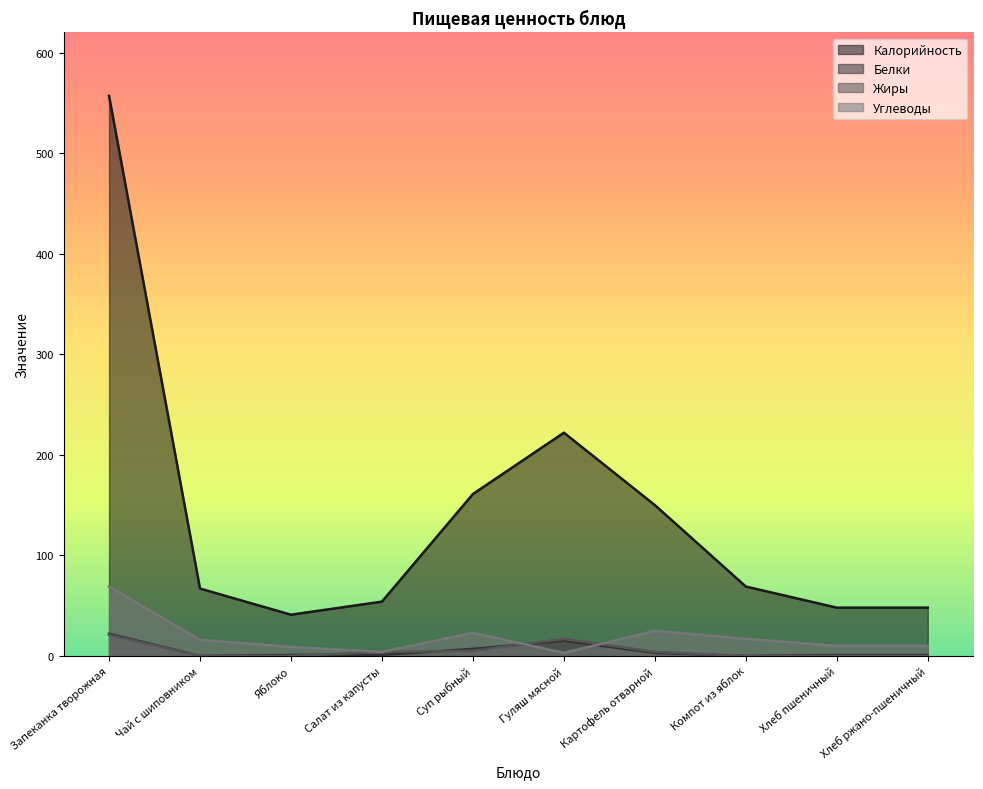

At Хлеб ржано-пшеничный, list the series in order from smallest to largest.

Жиры, Белки, Углеводы, Калорийность